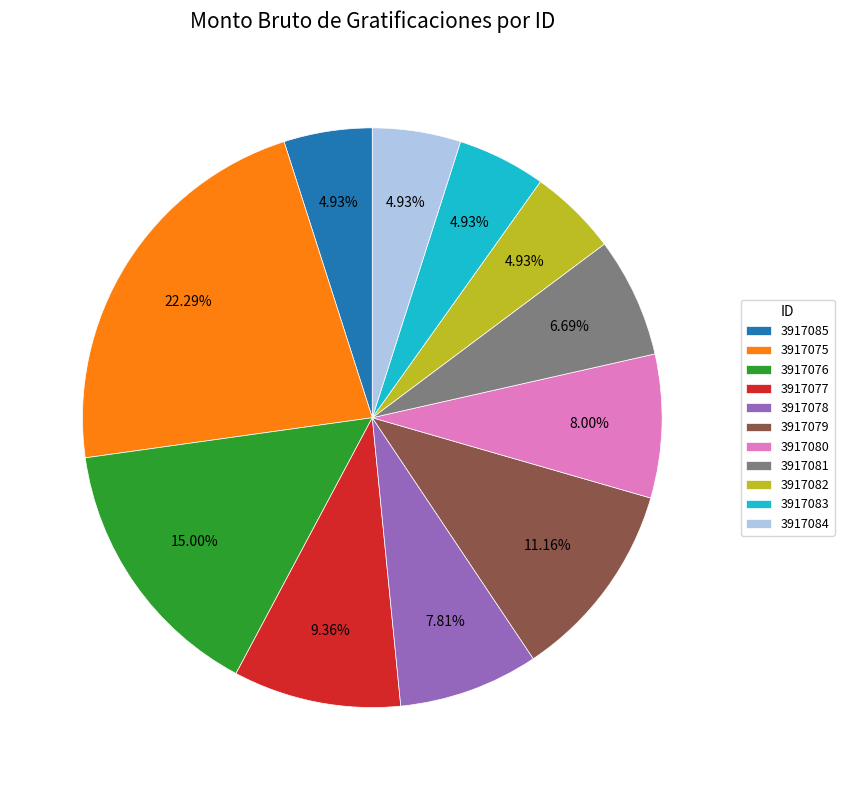

Does any single category account for the majority?

No